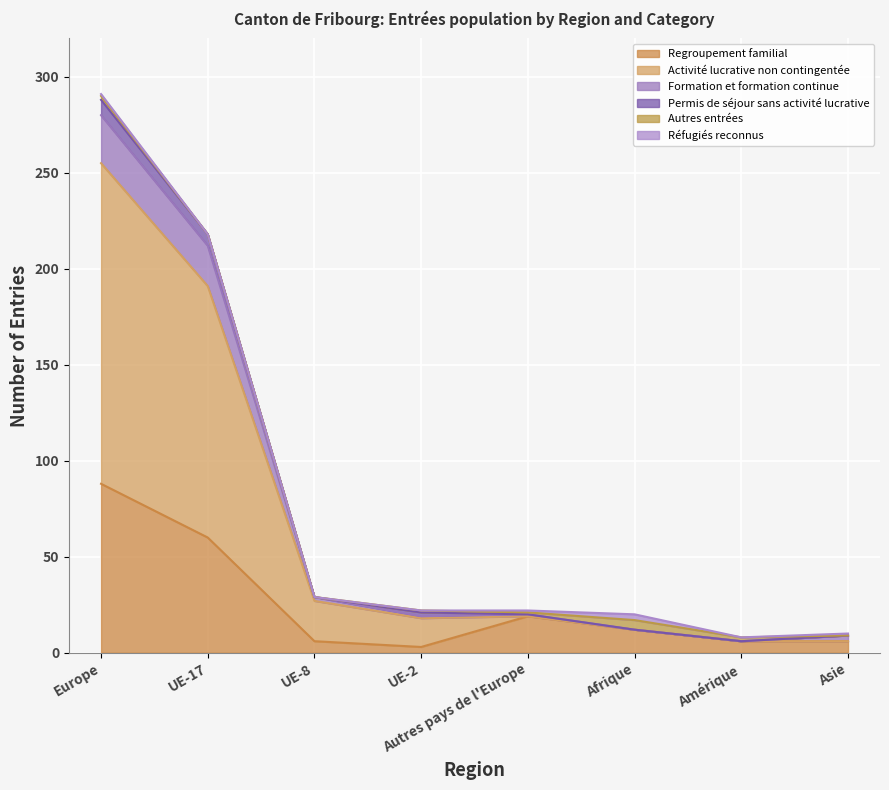

What is the label of the 5th point from the left?

Autres pays de l'Europe